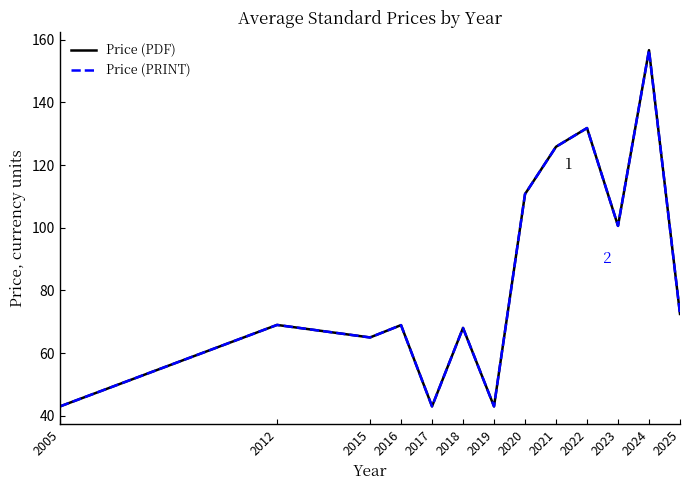

How many lines are shown in the chart?

2